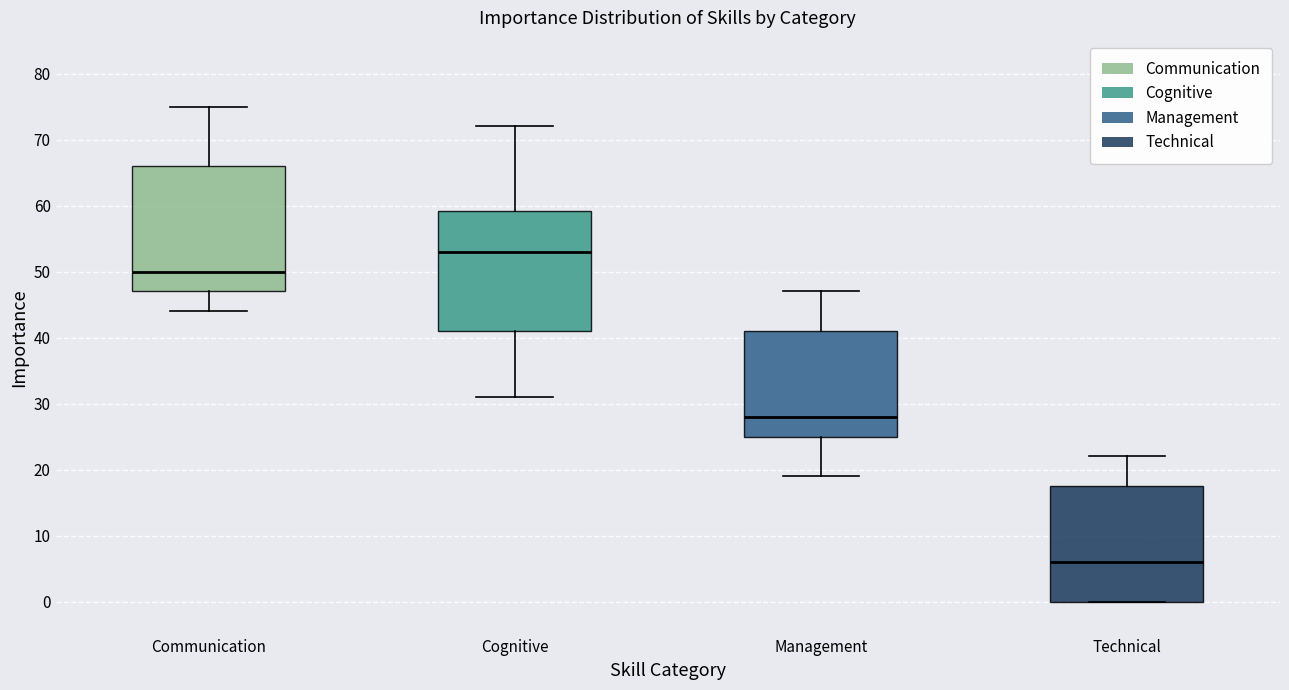

Which box's median line is the highest?

Cognitive